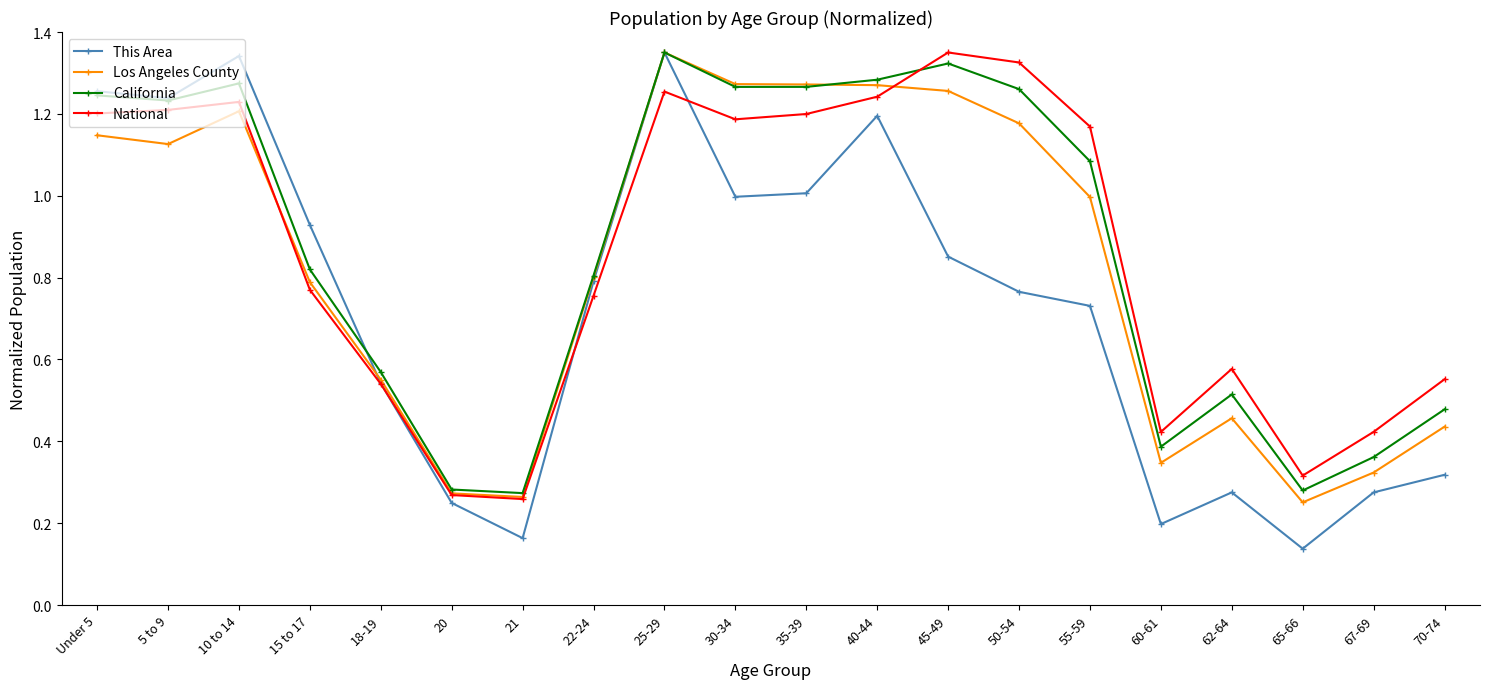

Which series changed the most between 10 to 14 and 55-59?

This Area